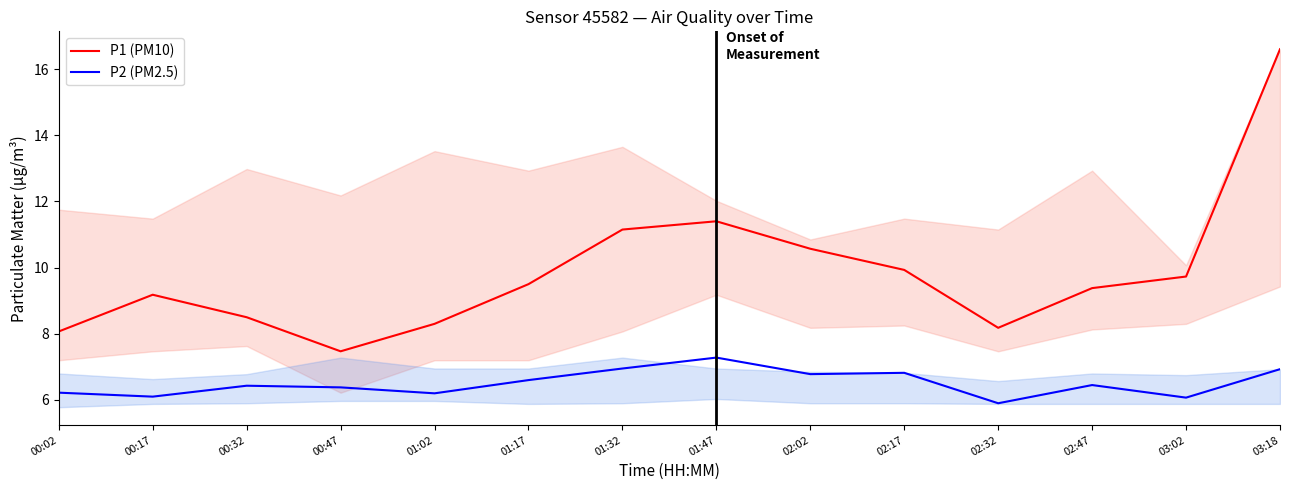

Which series has the largest total across all categories?

P1 (PM10)